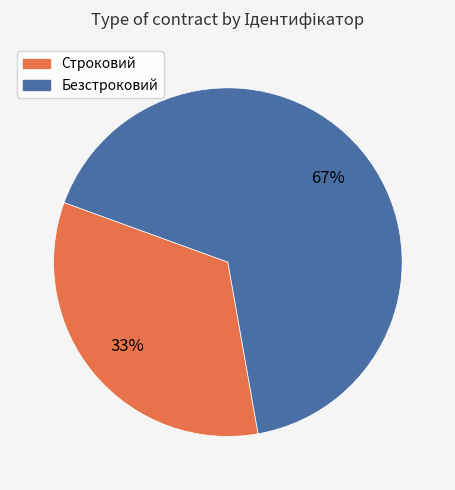

Do Безстроковий and Строковий together represent more than half of the pie?

Yes